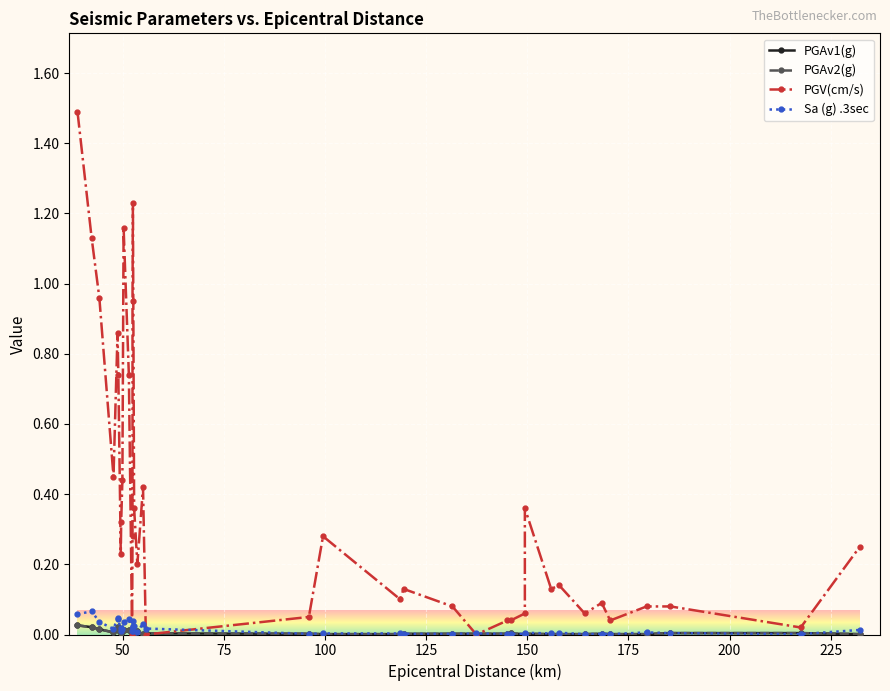

Does the chart display data point markers on the line(s)?

Yes